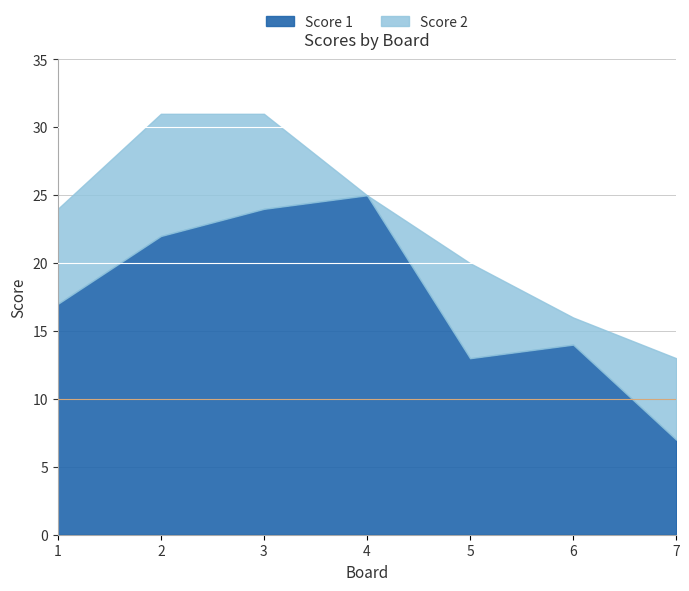

At which label does Score 1 first exceed 17?

2